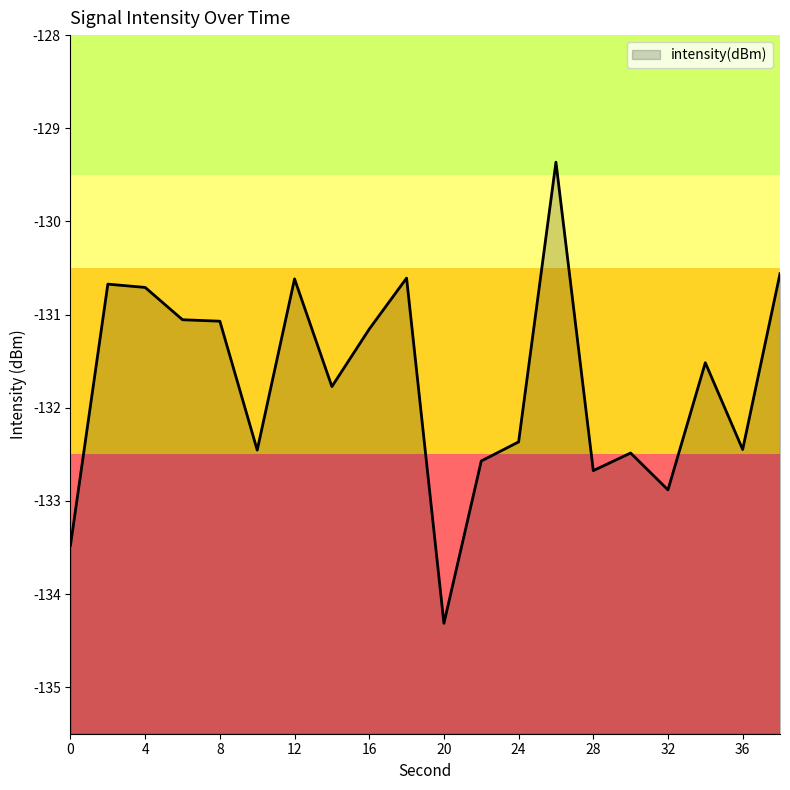

What is the value of the 15th point from the left?

-132.7